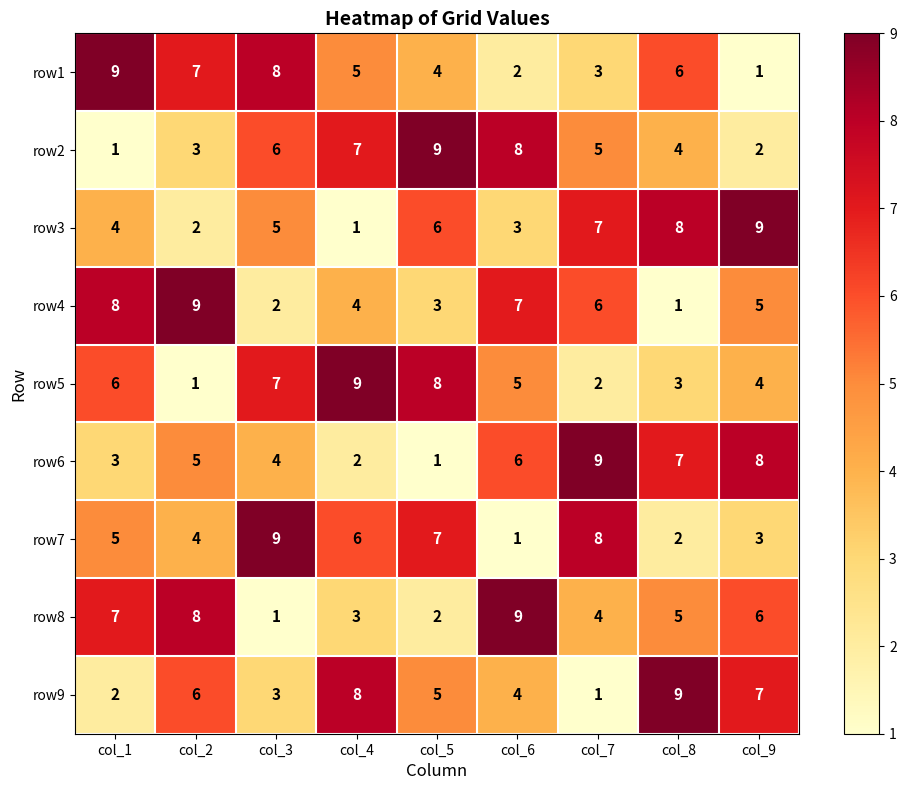

Is the value of row9 at col_5 greater than the value of row5 at col_2?

Yes